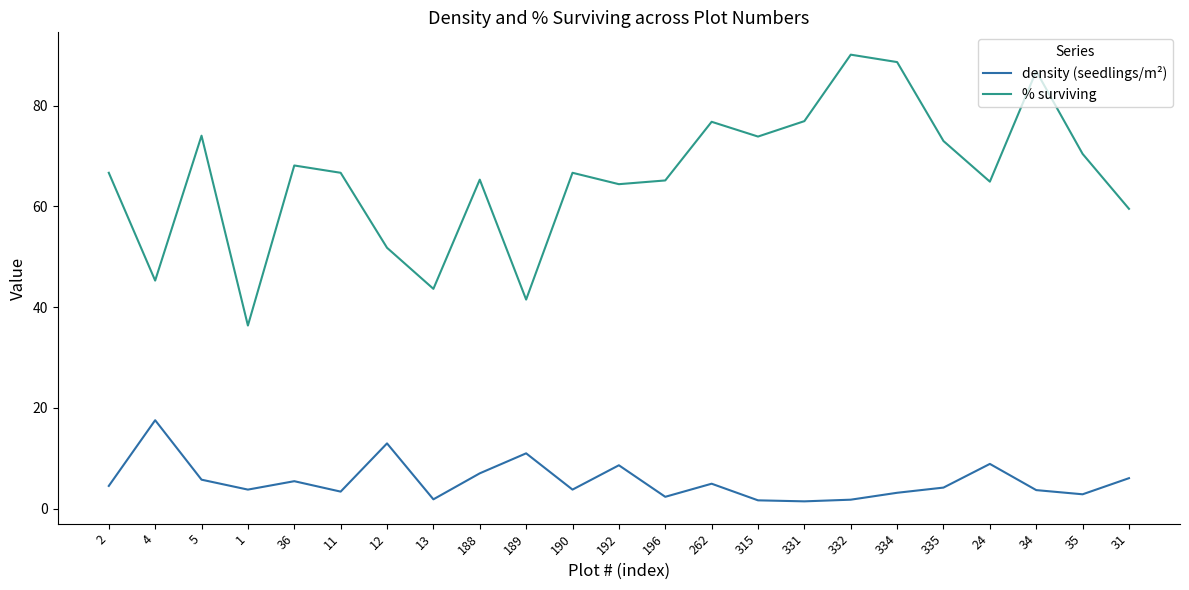

What position from the left is 5?

3